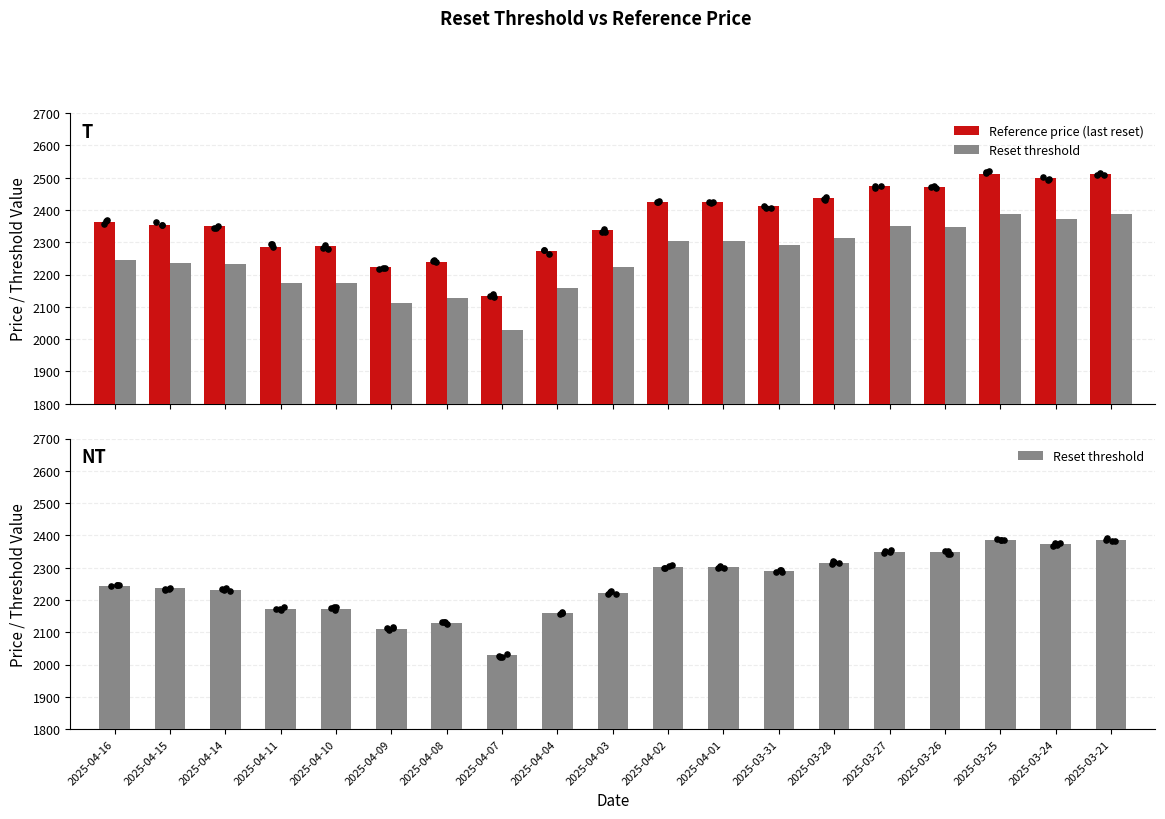

Which series contains the lowest Y value?

Reset threshold